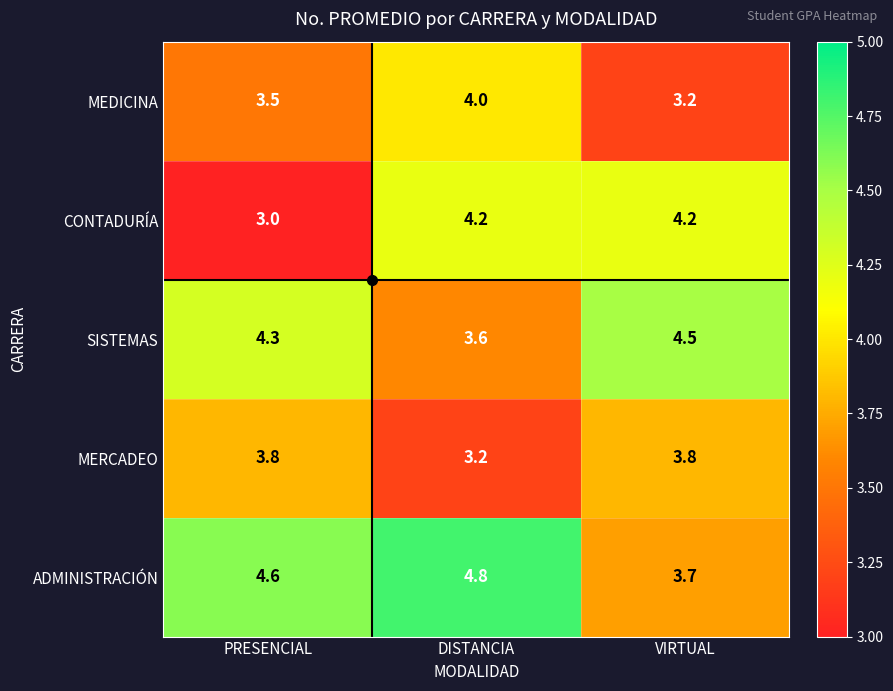

Which series has the largest total across all categories?

ADMINISTRACIÓN